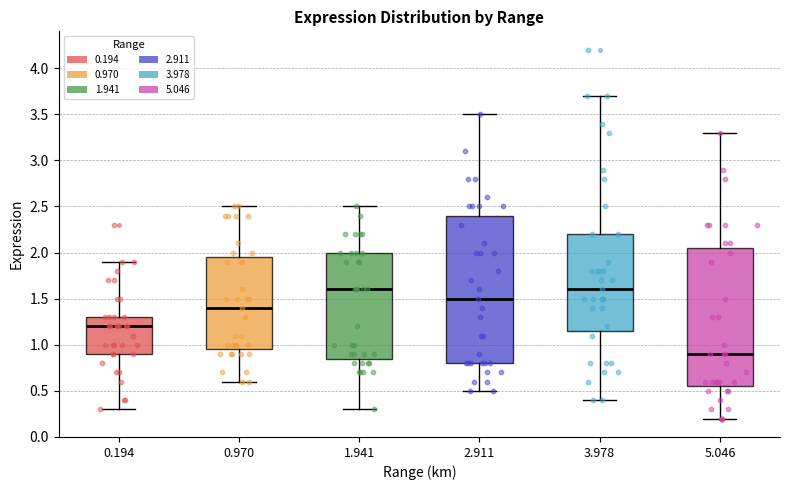

Comparing the boxes themselves (not the whiskers), which one is the tallest?

2.911